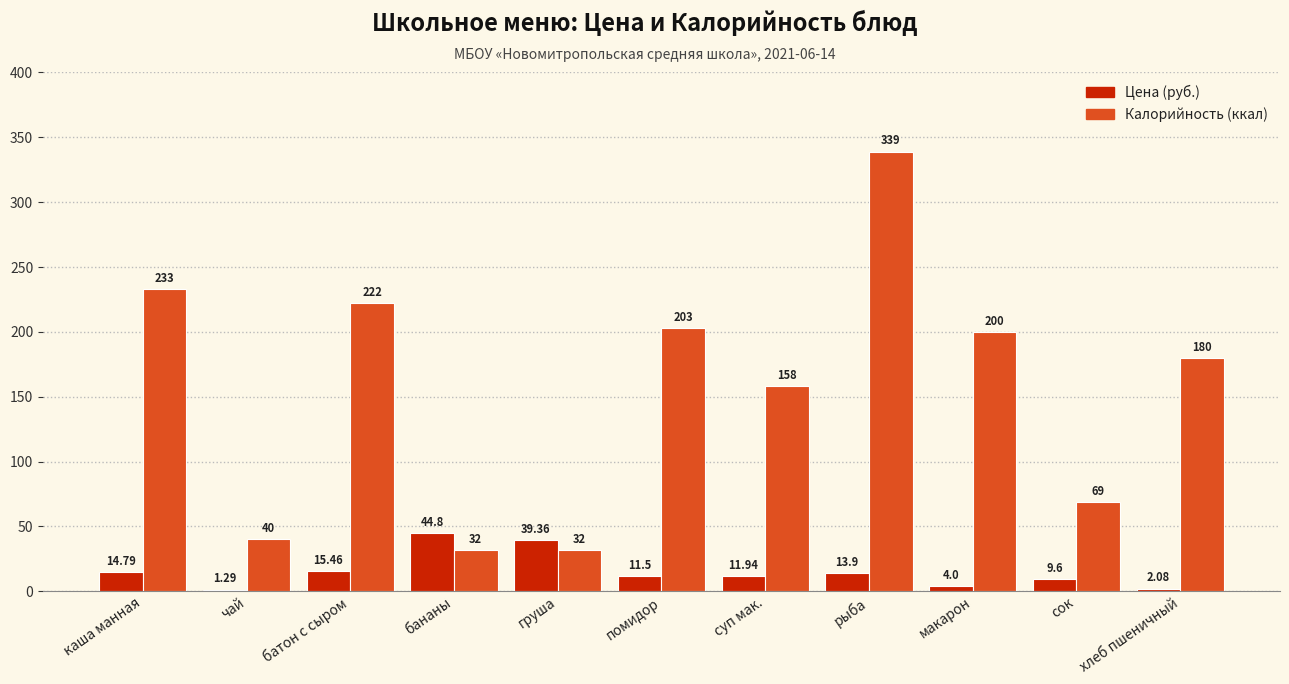

List the series in order of their peak value, highest first.

Калорийность (ккал), Цена (руб.)